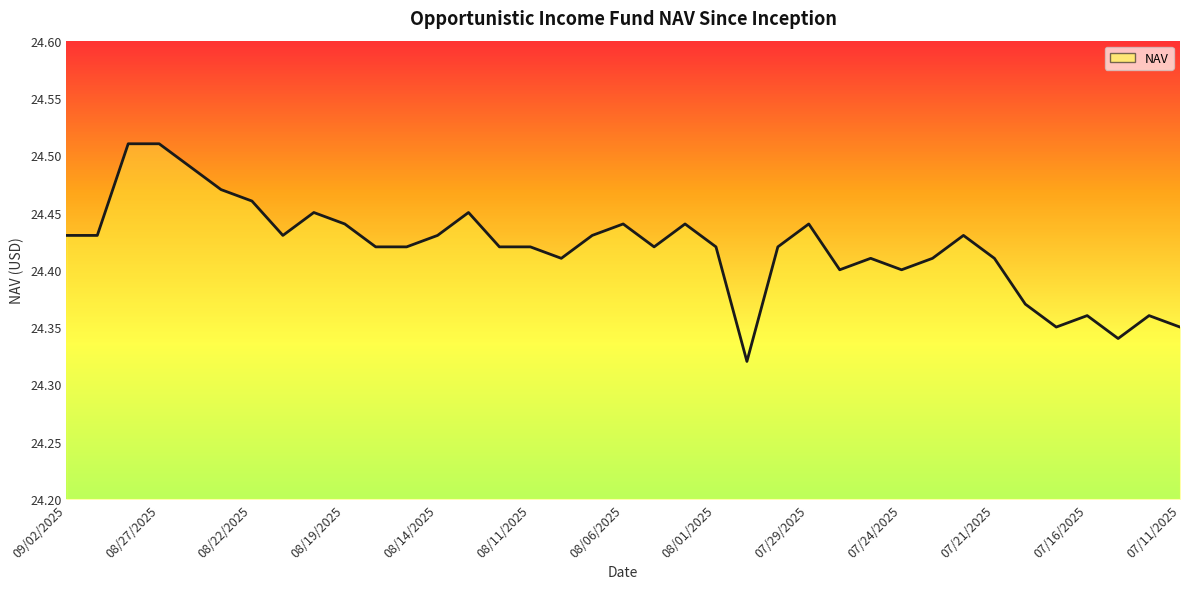

Is it true that the value at 07/11/2025 is 15.1?

False